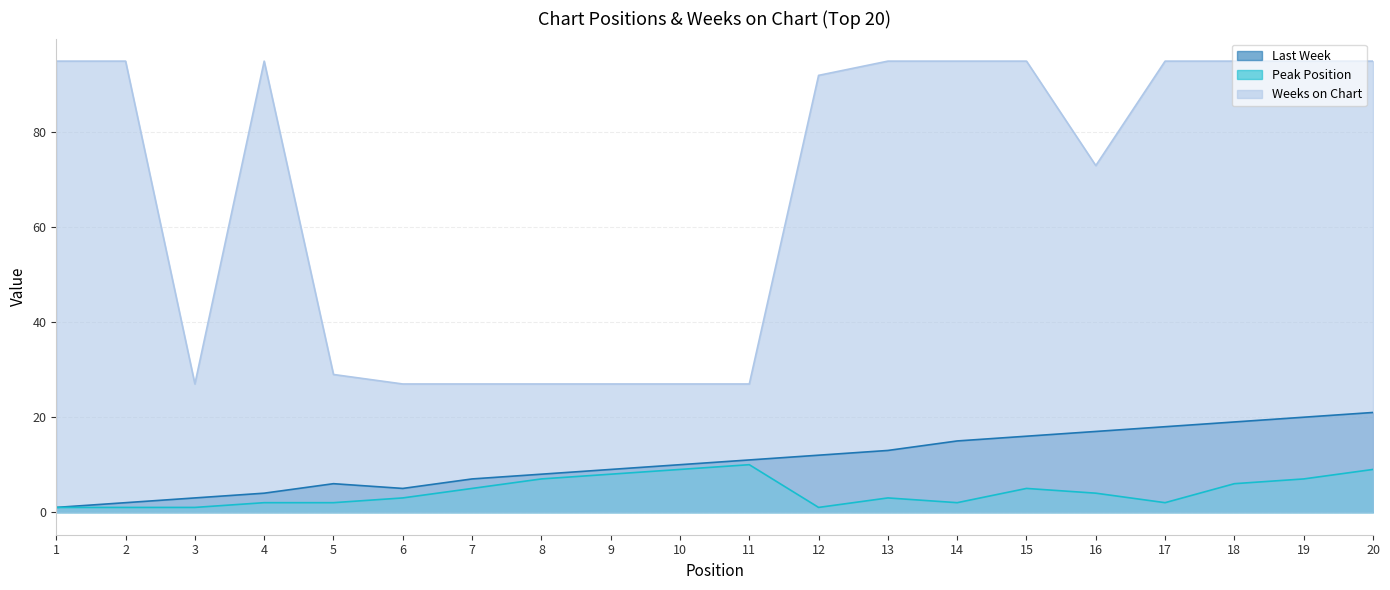

At how many categories does at least one series exceed 81?

11